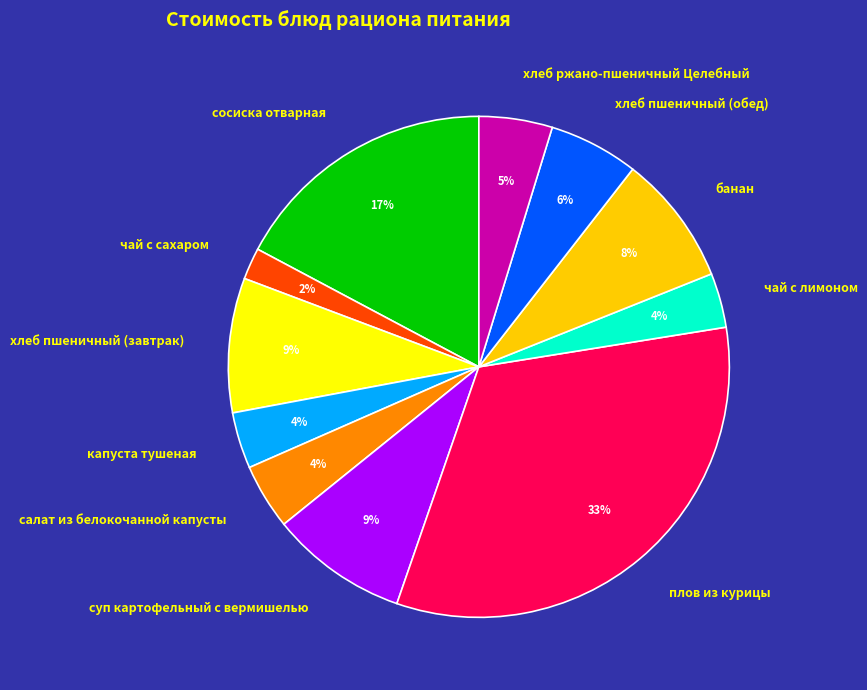

Which has a higher value, банан or капуста тушеная?

банан